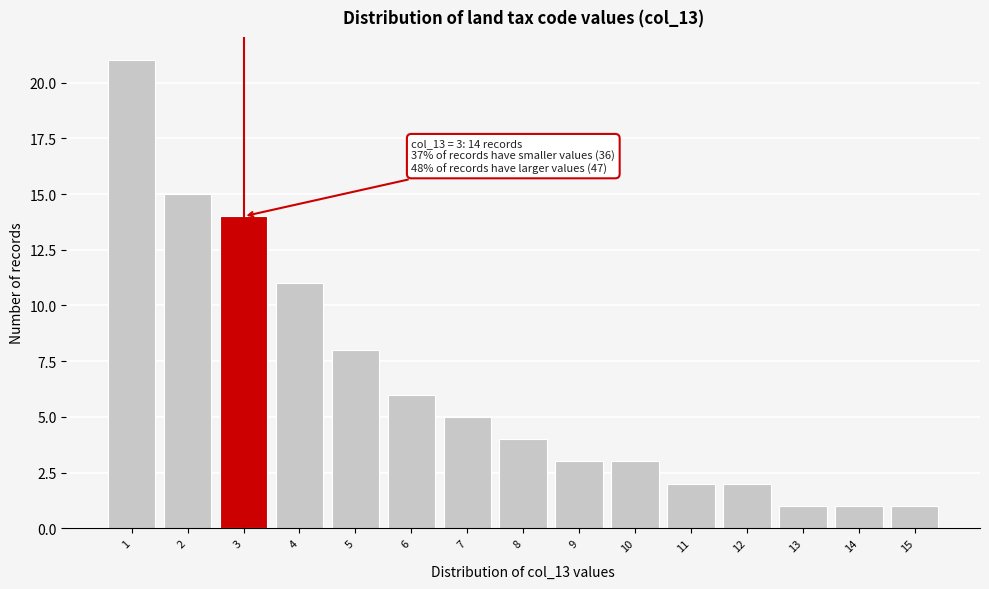

Reading left to right, transcribe all the data shown in this chart.

21	15	14	11	8	6	5	4	3	3	2	2	1	1	1